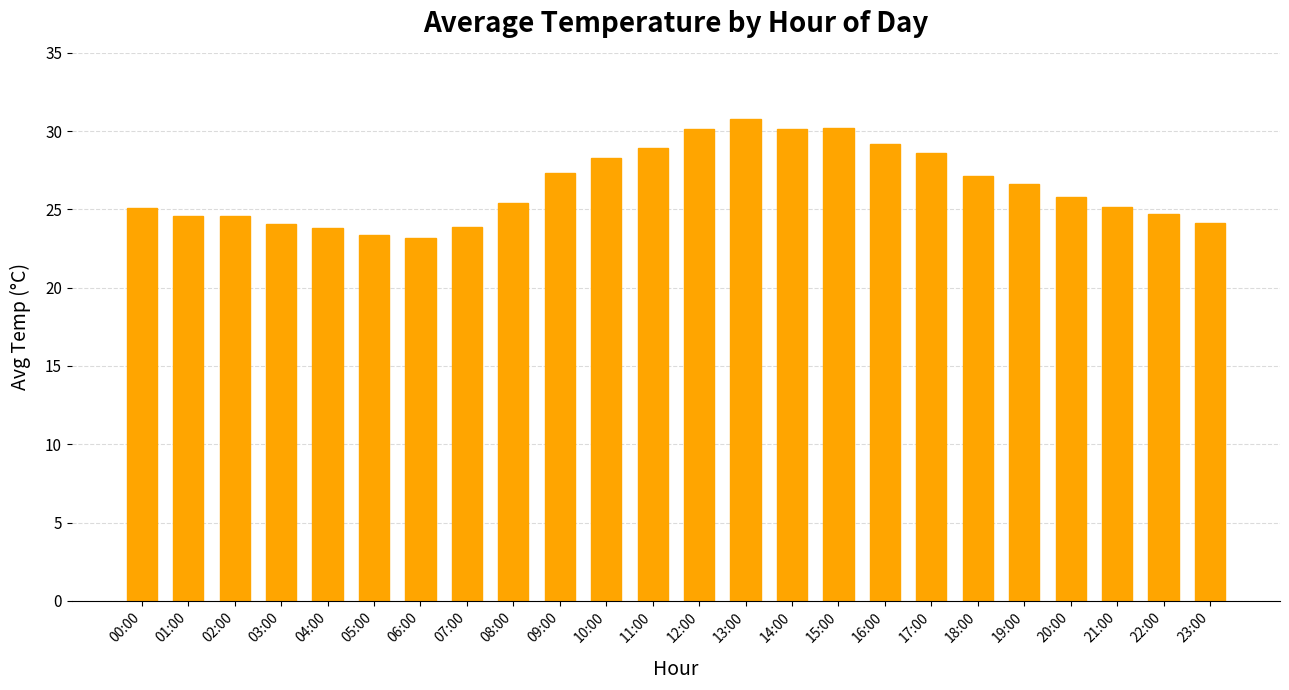

The chart shows a value of 12.5 at 09:00. True or false?

False